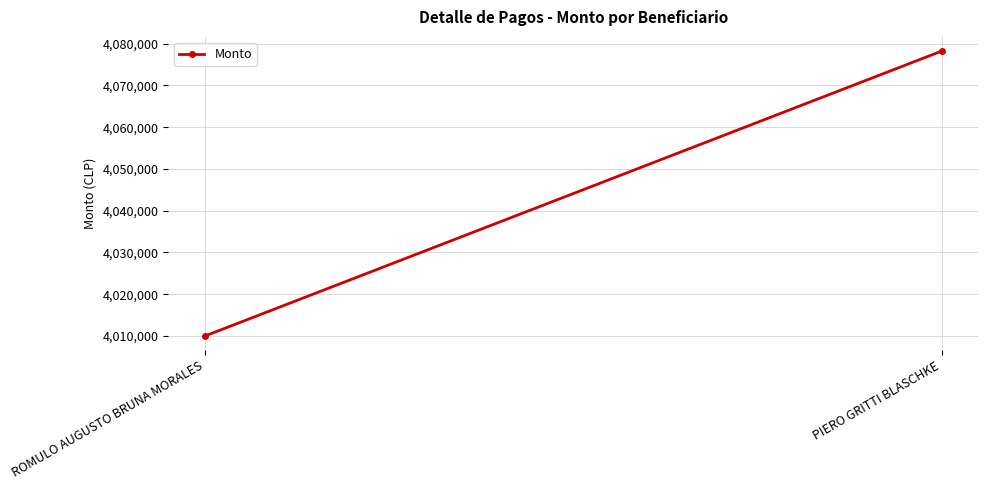

How many distinct data groups are displayed?

1